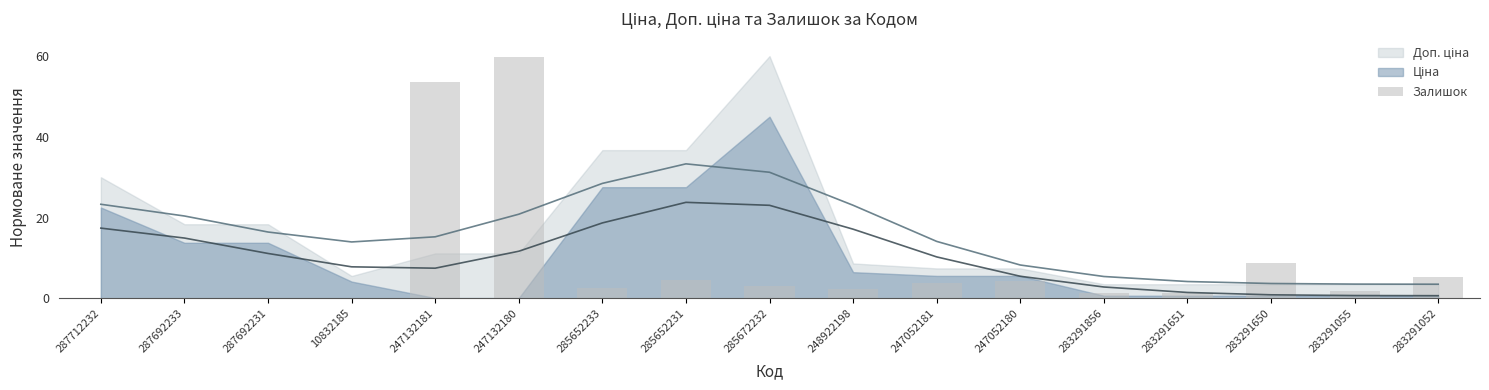

How many data points are less than 2?

7